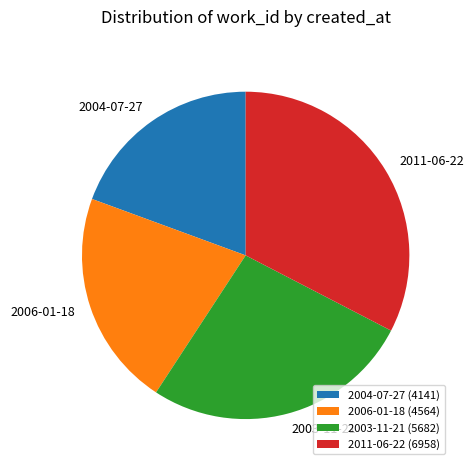

Is the sum of 2011-06-22 and 2004-07-27 greater than half?

Yes